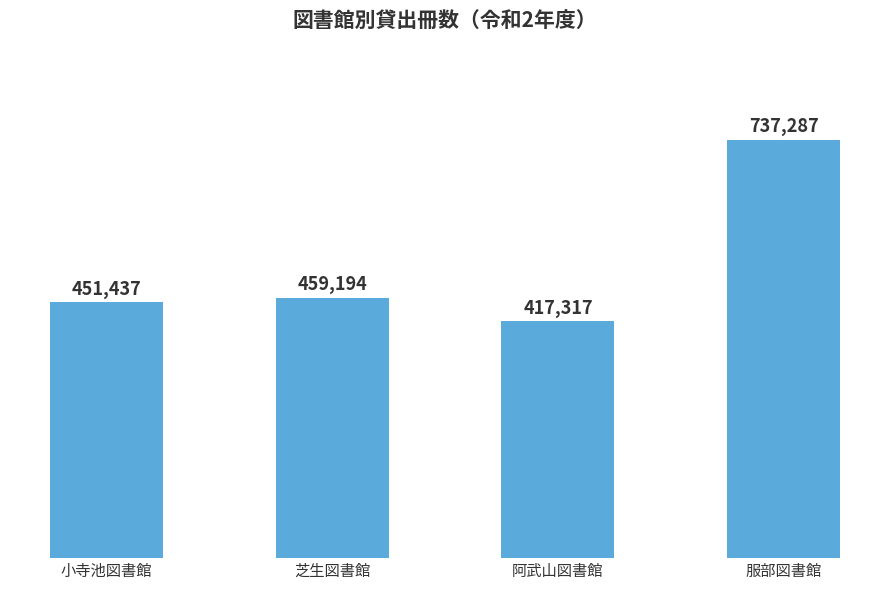

What is the label of the 2nd bar from the left?

芝生図書館